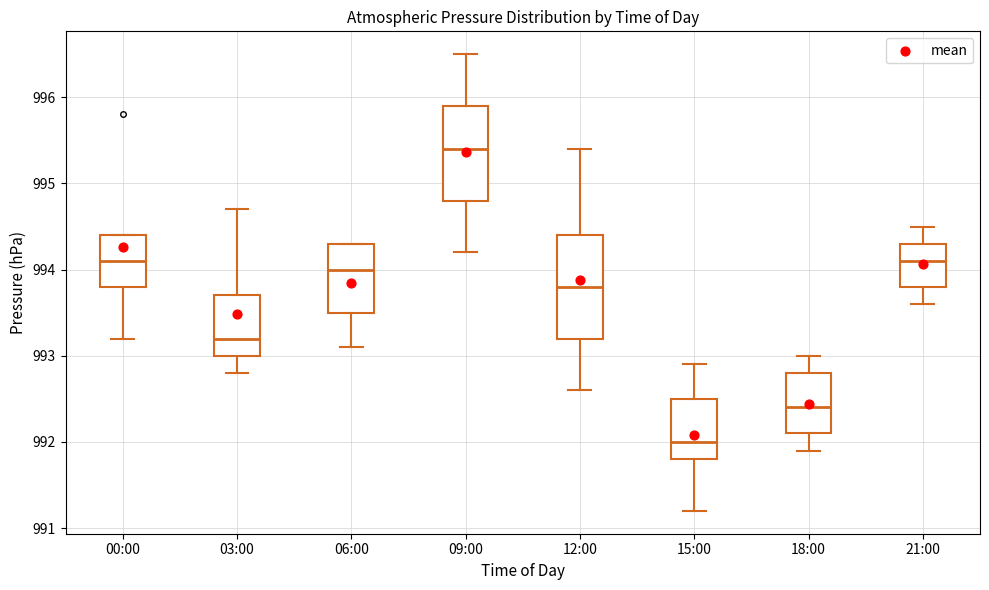

Reading left to right, transcribe this box plot: for each box, give where its median line is, the range the box spans, and where its two whiskers end, as read against the y-axis. The values are not printed on the chart, so give them approximately, as read against the axis.

00:00: median 994.1, box 993.8 to 994.4, whiskers 993.2 to 994.4
03:00: median 993.2, box 993.0 to 993.7, whiskers 992.8 to 994.7
06:00: median 994.0, box 993.5 to 994.3, whiskers 993.1 to 994.3
09:00: median 995.4, box 994.8 to 995.9, whiskers 994.2 to 996.5
12:00: median 993.8, box 993.2 to 994.4, whiskers 992.6 to 995.4
15:00: median 992.0, box 991.8 to 992.5, whiskers 991.2 to 992.9
18:00: median 992.4, box 992.1 to 992.8, whiskers 991.9 to 993.0
21:00: median 994.1, box 993.8 to 994.3, whiskers 993.6 to 994.5